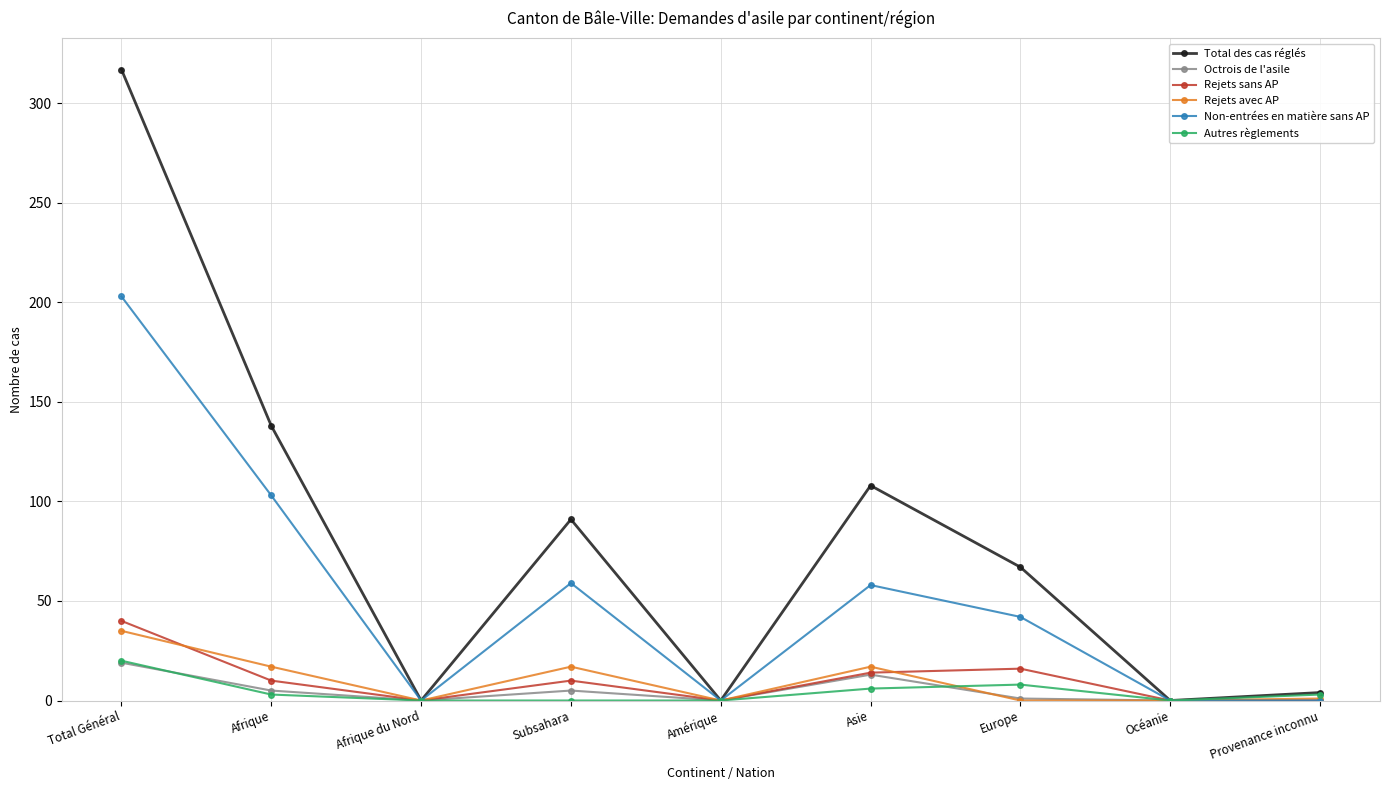

True or false: Total des cas réglés has a value of 138 at Afrique.

True